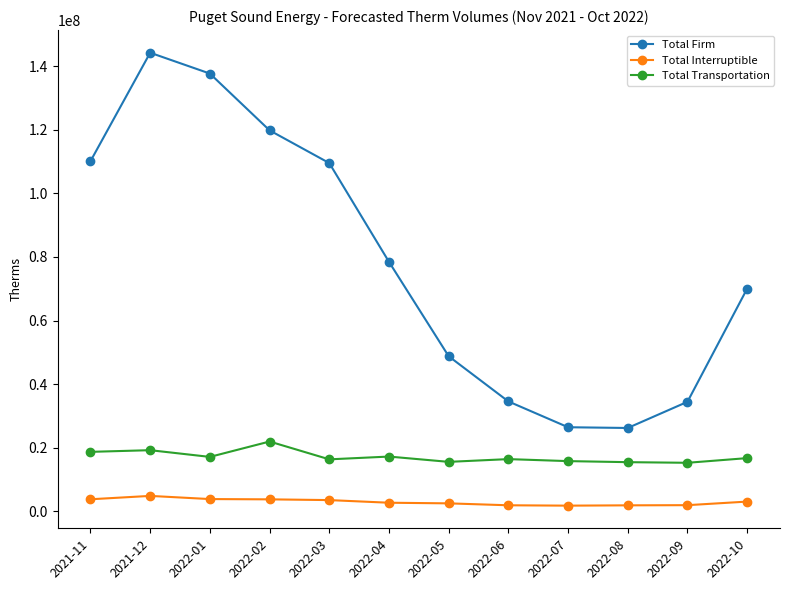

Rank the series by their average value, from lowest to highest.

Total Interruptible, Total Transportation, Total Firm